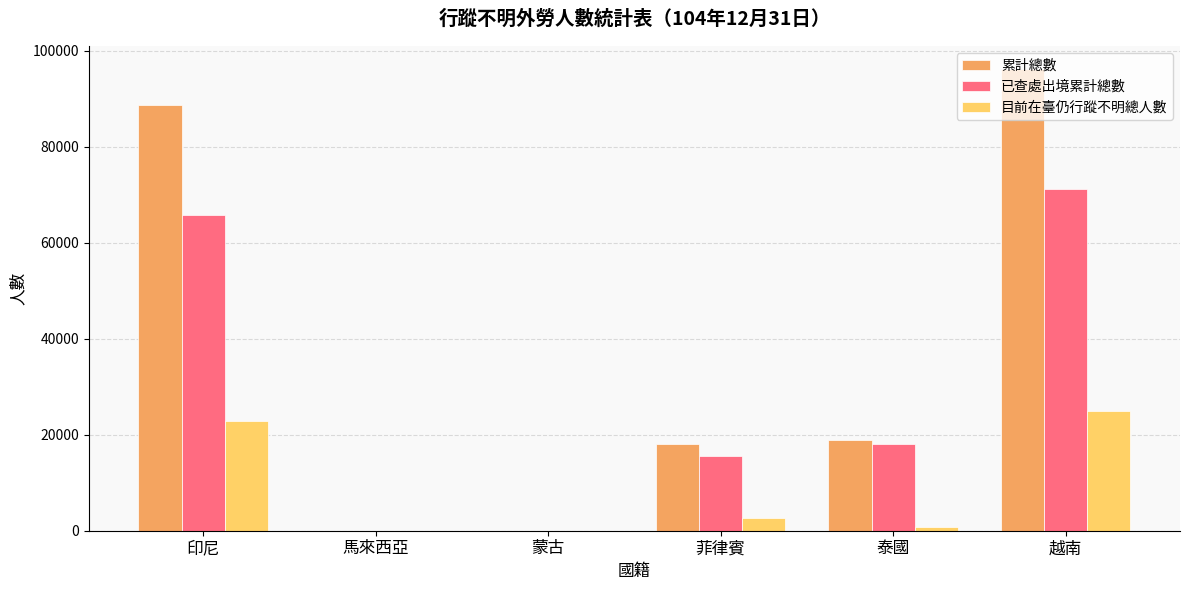

Between 泰國 and 越南, which series saw the biggest shift?

累計總數